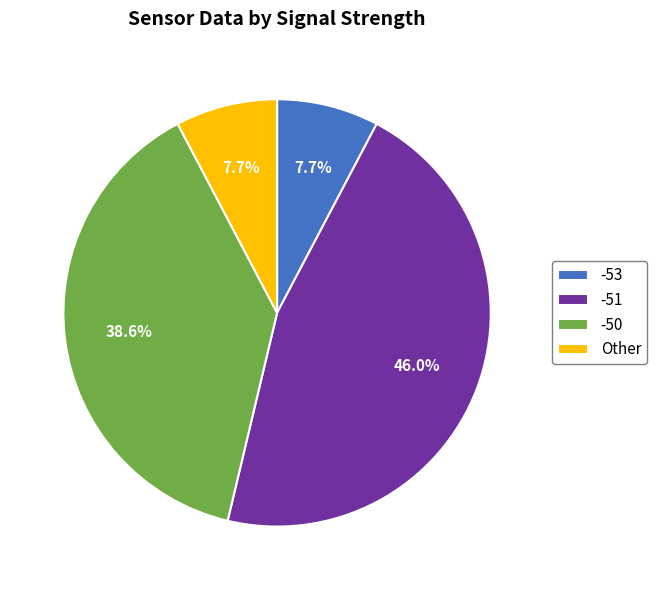

Is the sum of -50 and -51 greater than half?

Yes